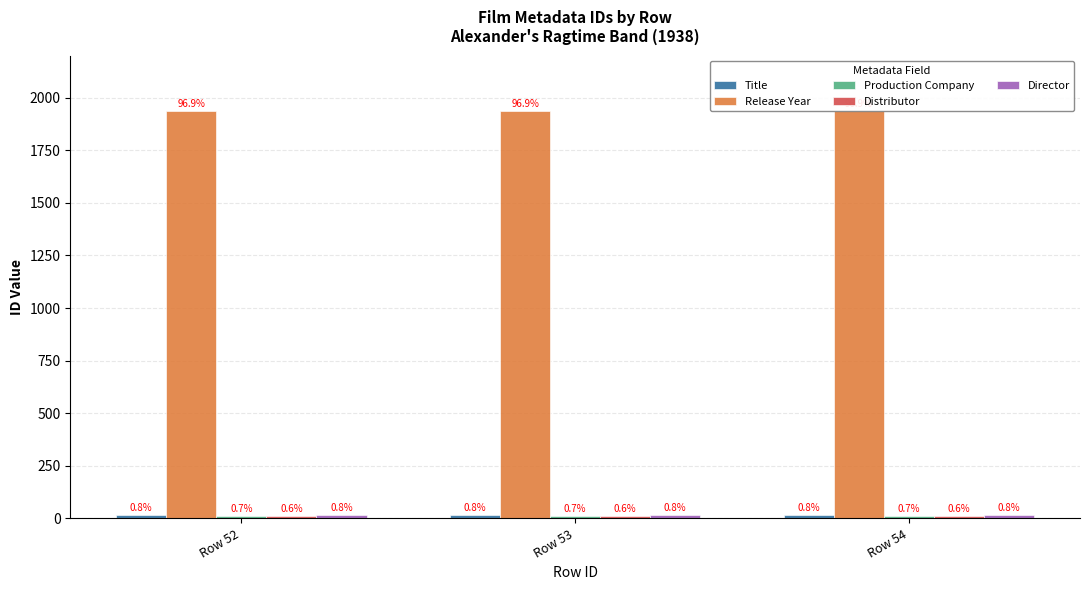

How many bars are there in each group?

5